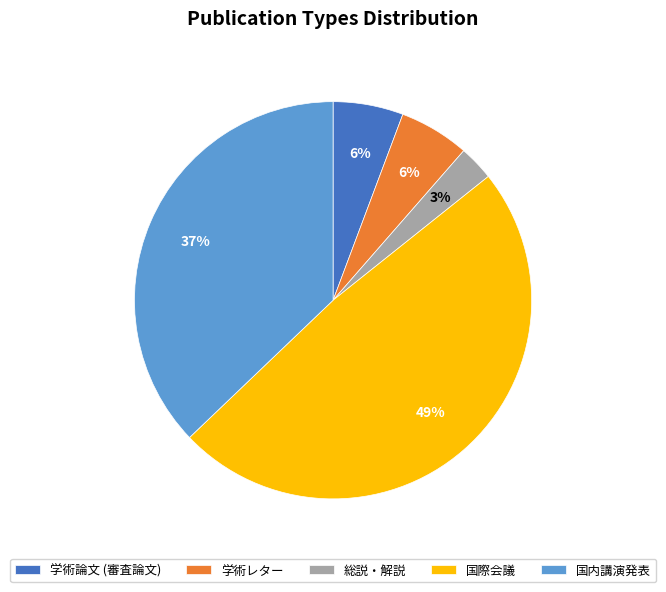

The 学術論文 (審査論文) slice represents 21% of the pie. True or false?

False